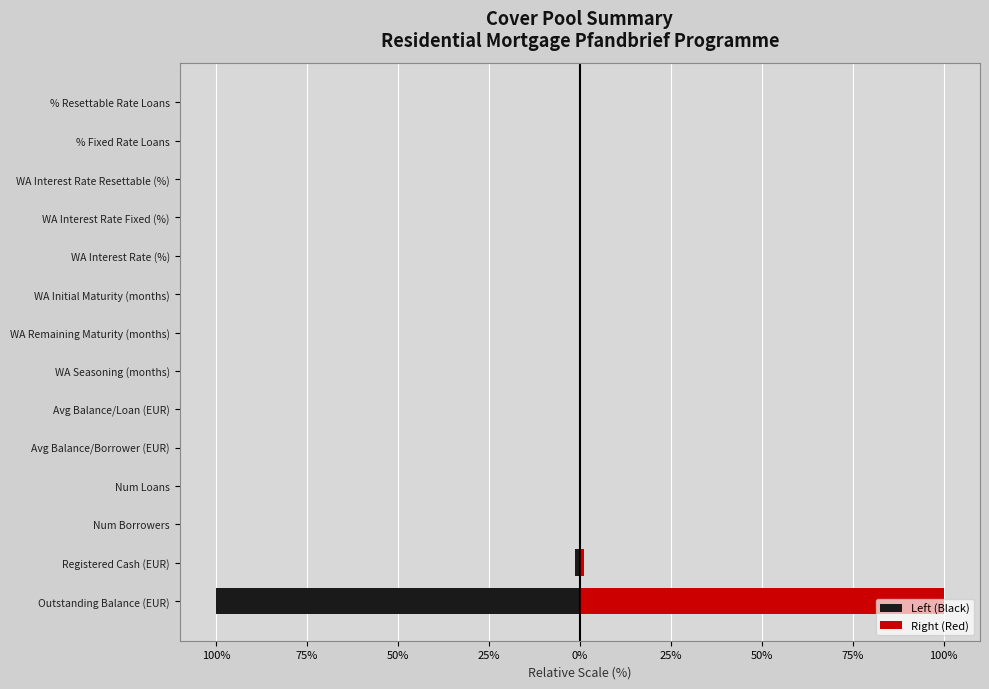

Reading left to right, transcribe all the data shown in this chart.

Left (Black): -100.0	-1.2	-0.0	-0.0	-0.0	-0.0	-0.0	-0.0	-0.0	-0.0	-0.0	-0.0	-0.0	-0.0
Right (Red): 100.0	1.2	0.0	0.0	0.0	0.0	0.0	0.0	0.0	0.0	0.0	0.0	0.0	0.0